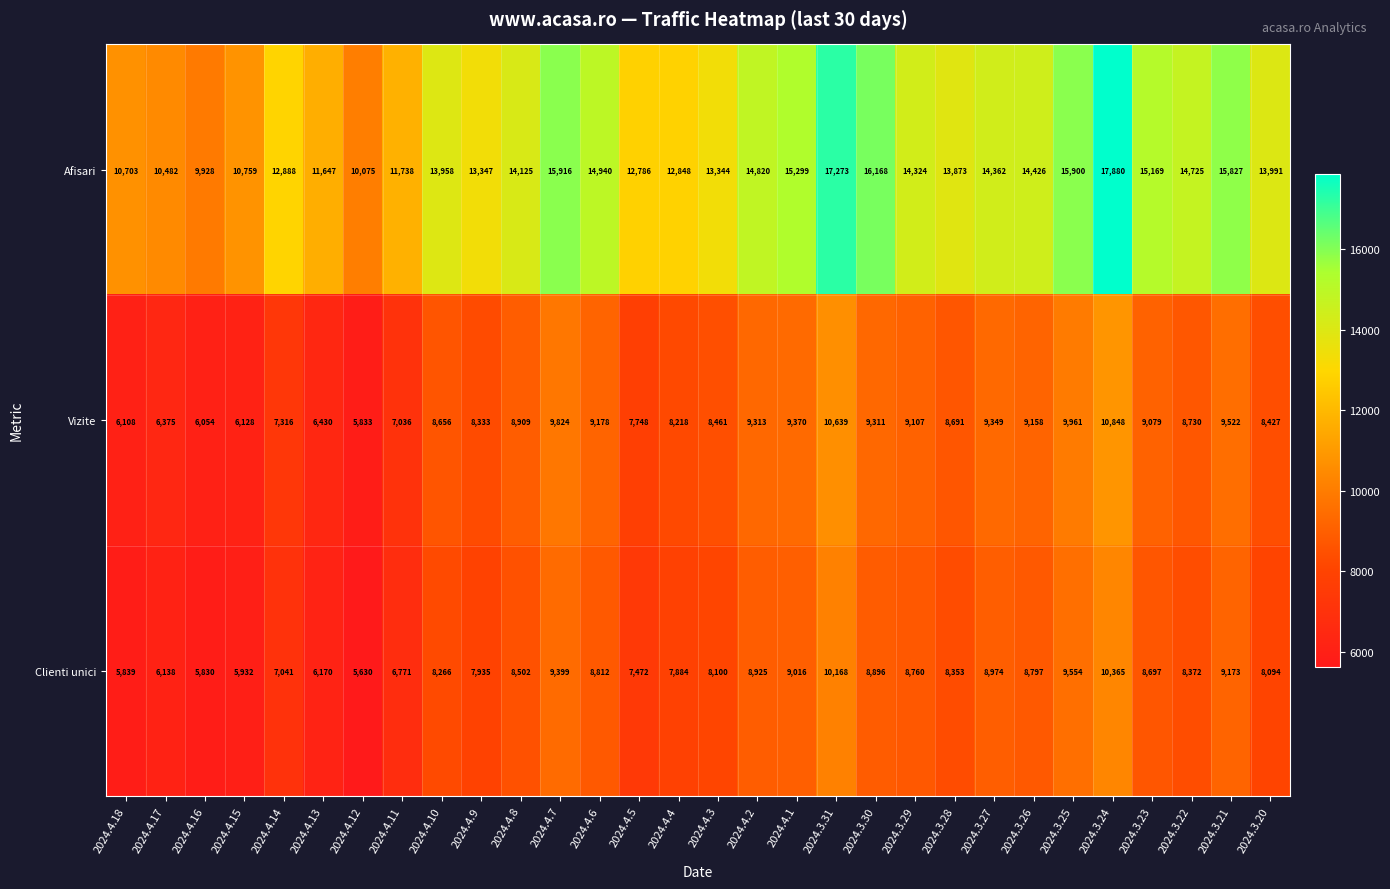

At how many categories does at least one series exceed 12300?

23